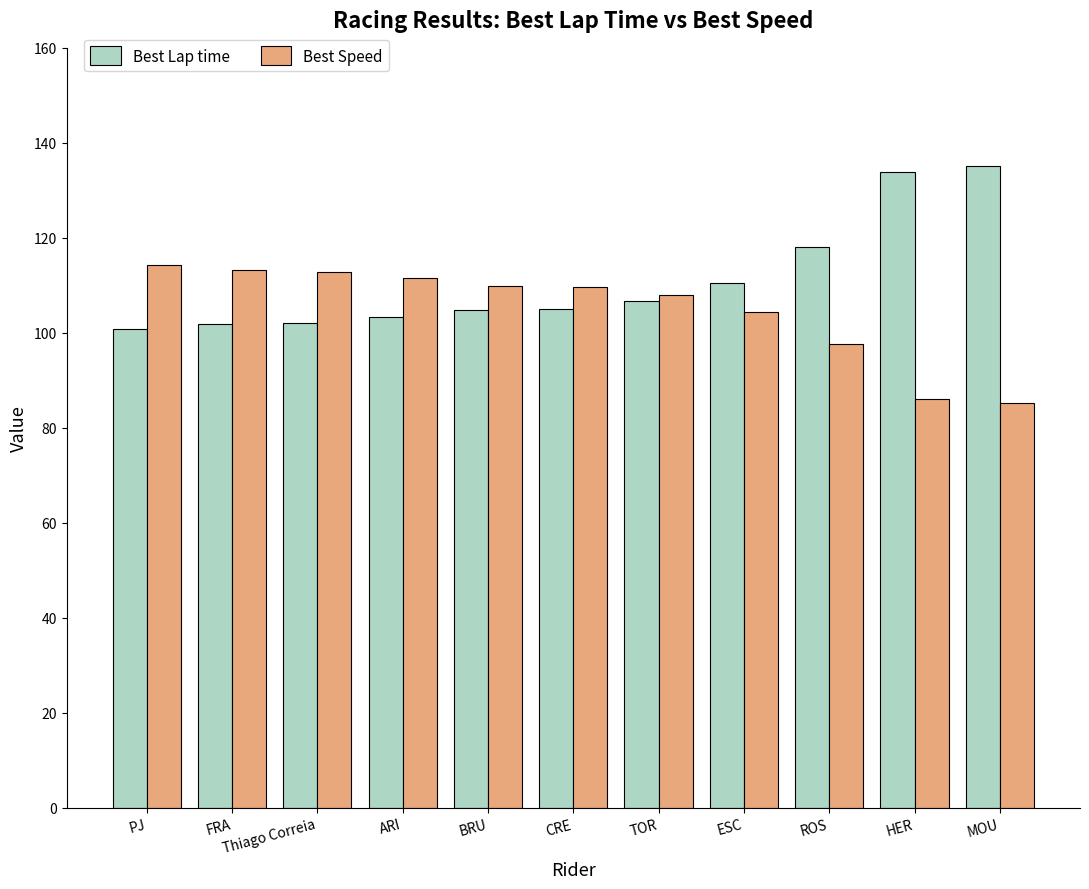

Is the value of Best Speed at CRE greater than the value of Best Lap time at PJ?

Yes